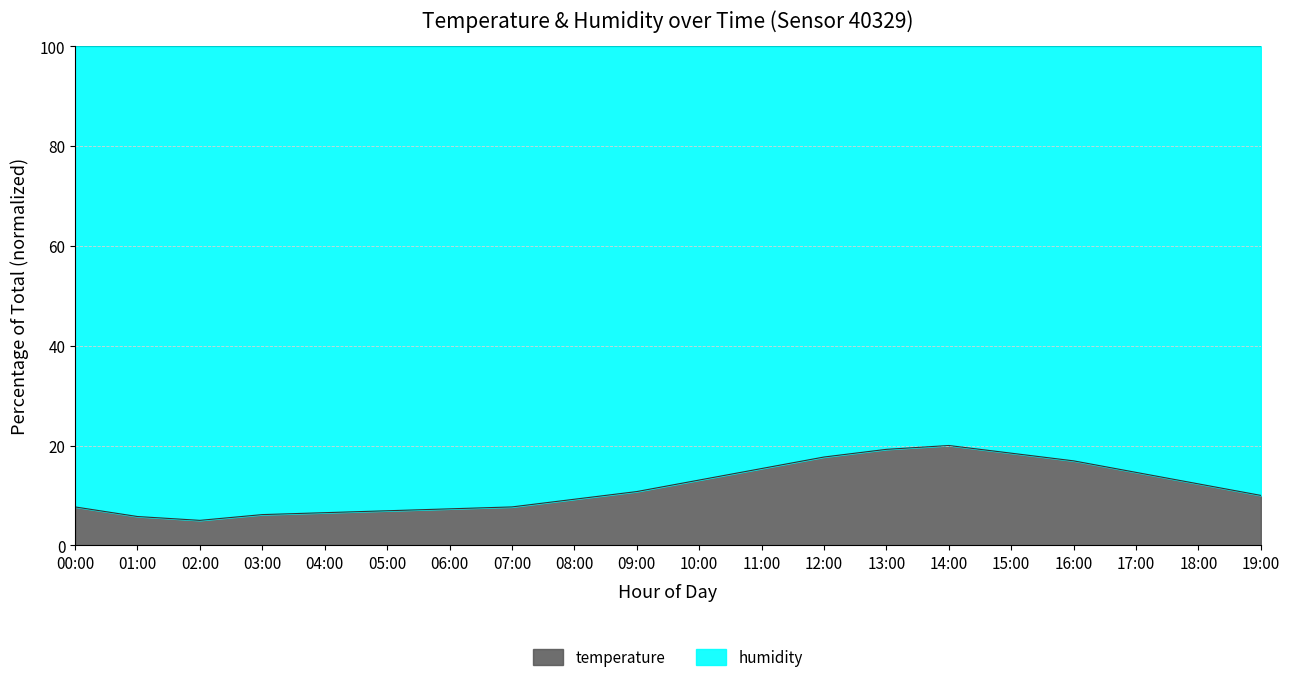

Reading left to right, what are all the values shown in this chart?

7.7	5.8	5.0	6.2	6.5	6.9	7.3	7.7	9.2	10.8	13.1	15.4	17.7	19.2	20.0	18.5	16.9	14.6	12.3	10.0